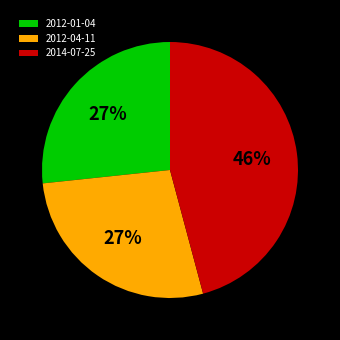

To the nearest percent, what is the difference between the largest and smallest slice percentages?

19%